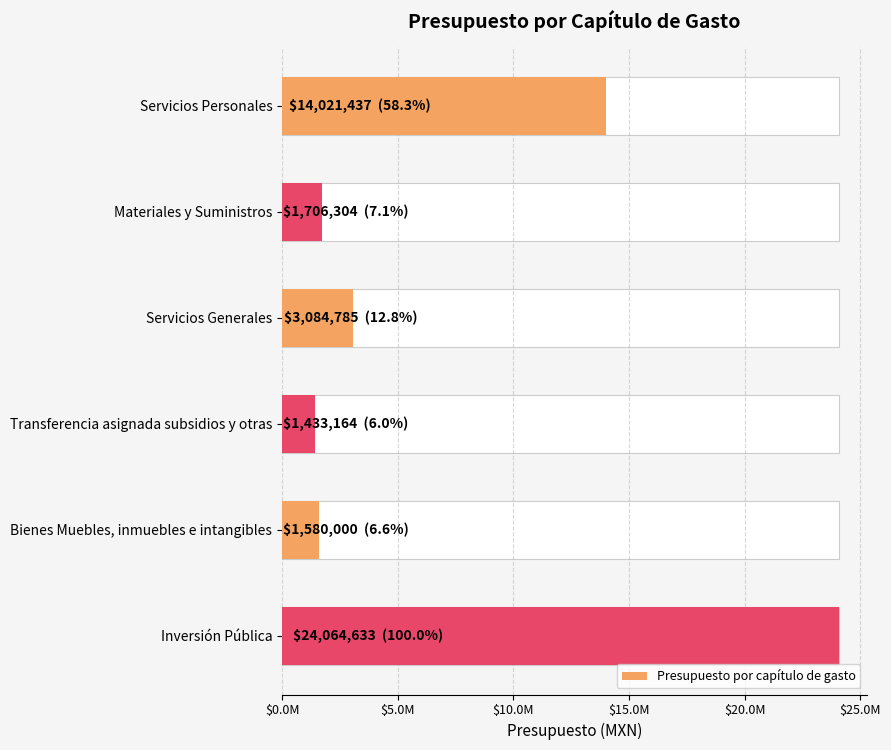

Which has a higher value, Inversión Pública or Bienes Muebles, inmuebles e intangibles?

Inversión Pública